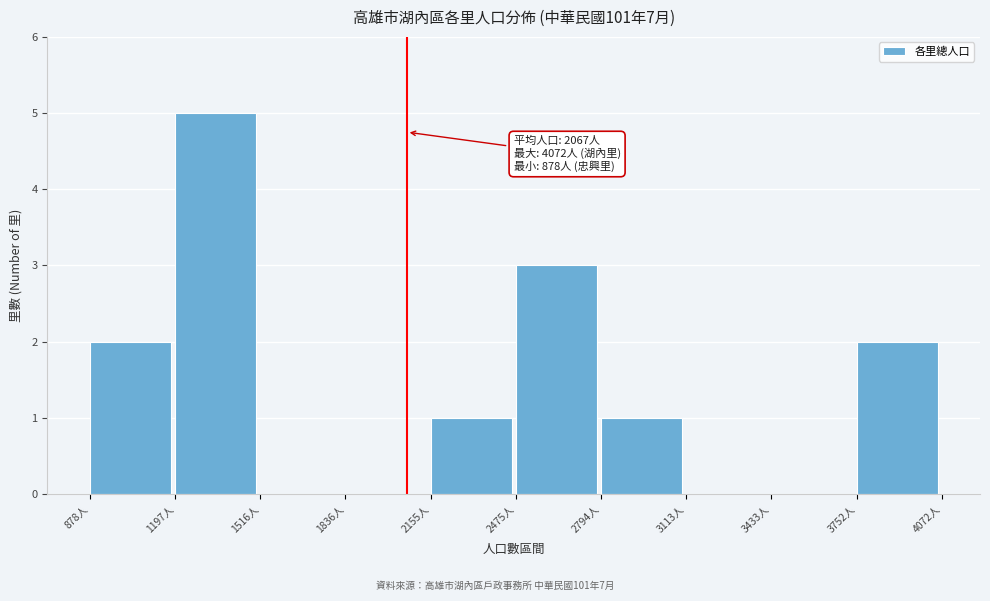

Which range on the x-axis has the tallest bar?

1200 to 1500